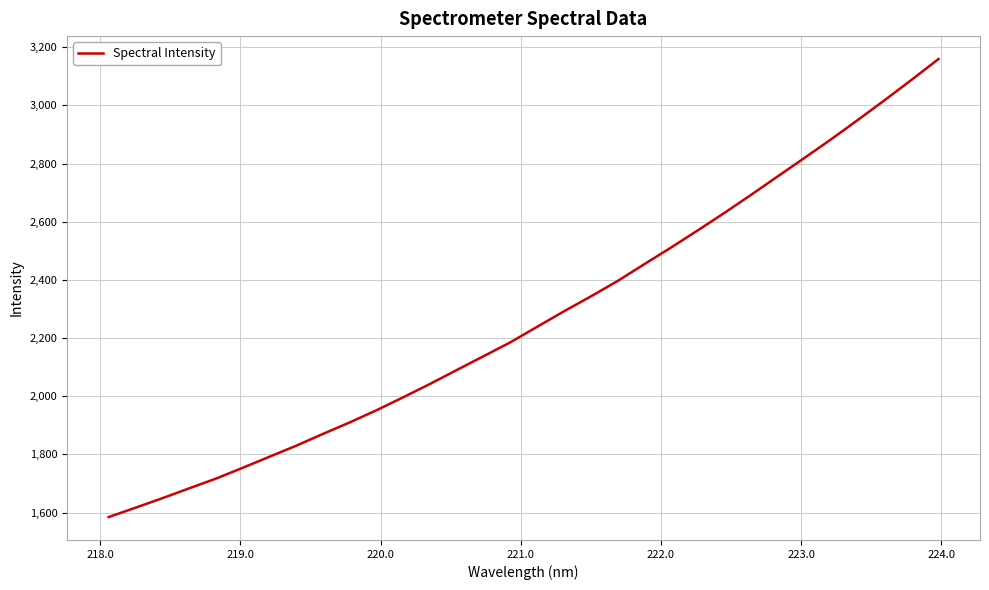

What is the smallest value displayed?

1584.6